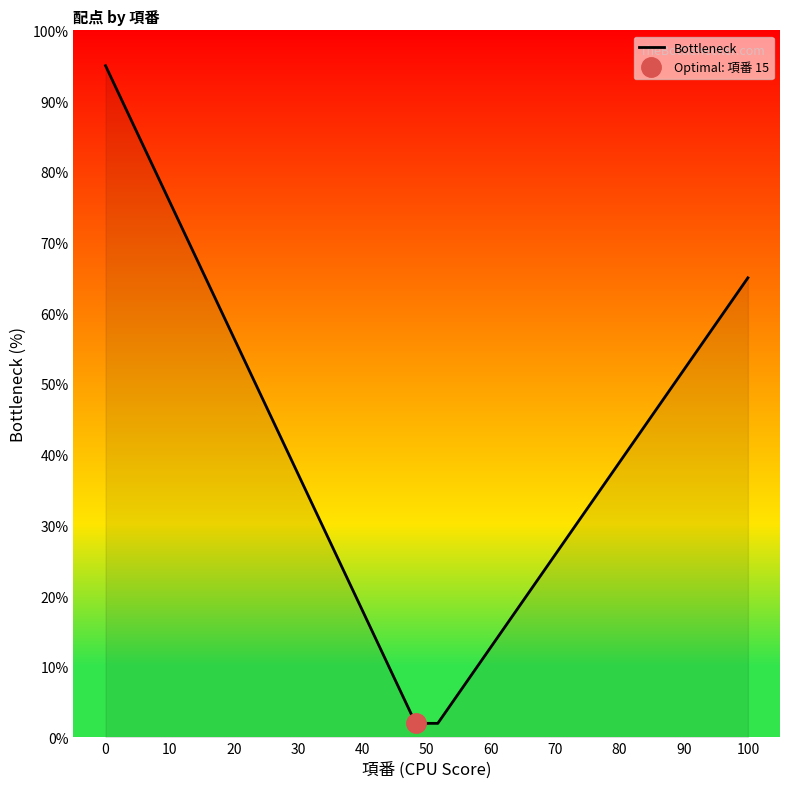

What is the maximum value for Bottleneck?

95.0